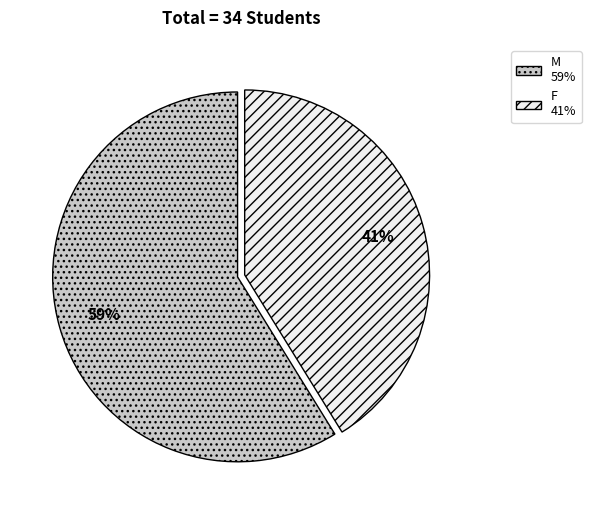

Which slice is the largest?

M